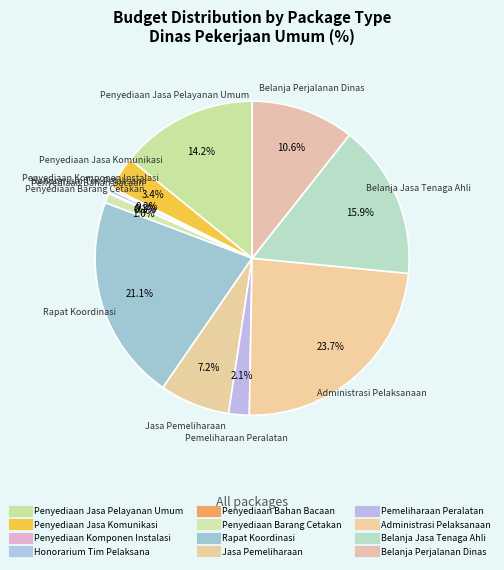

What portion of the pie excludes Administrasi Pelaksanaan?

76.3%